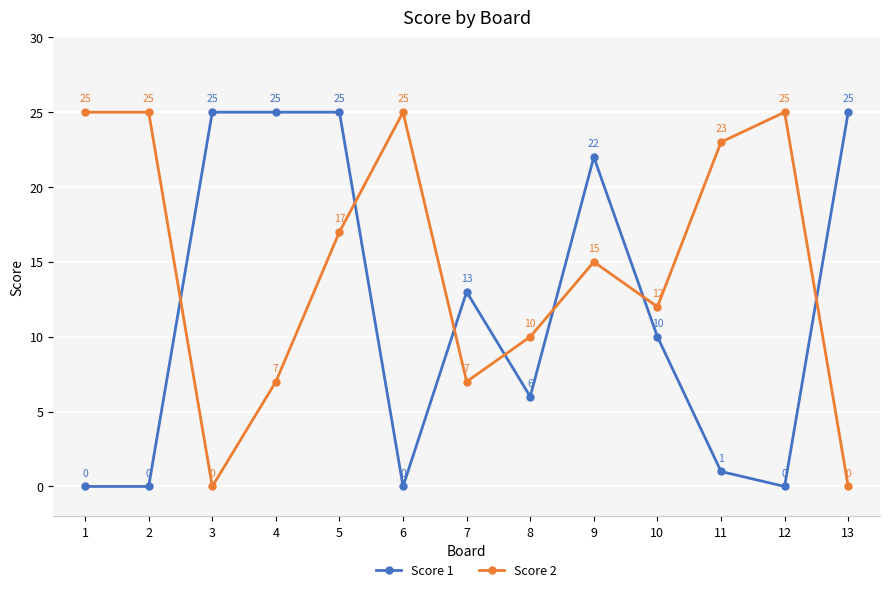

What is the maximum value for Score 2?

25